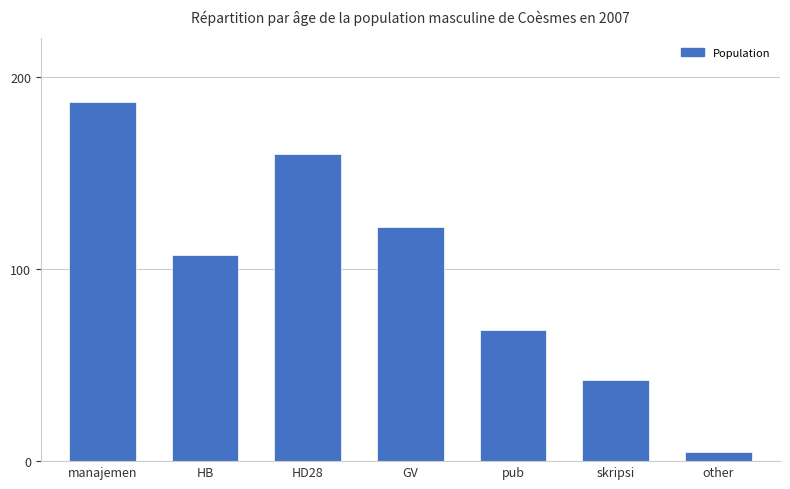

What is the sum of all values?

691